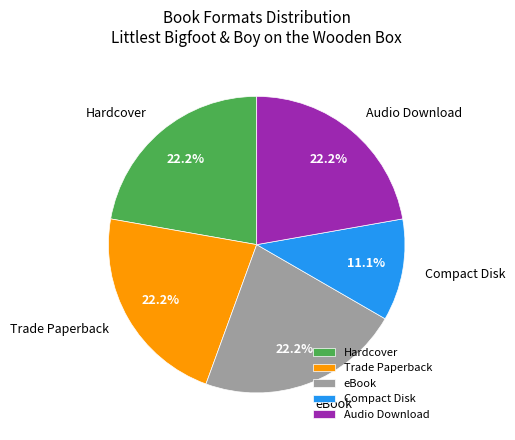

Which category has the smallest portion of the pie?

Compact Disk